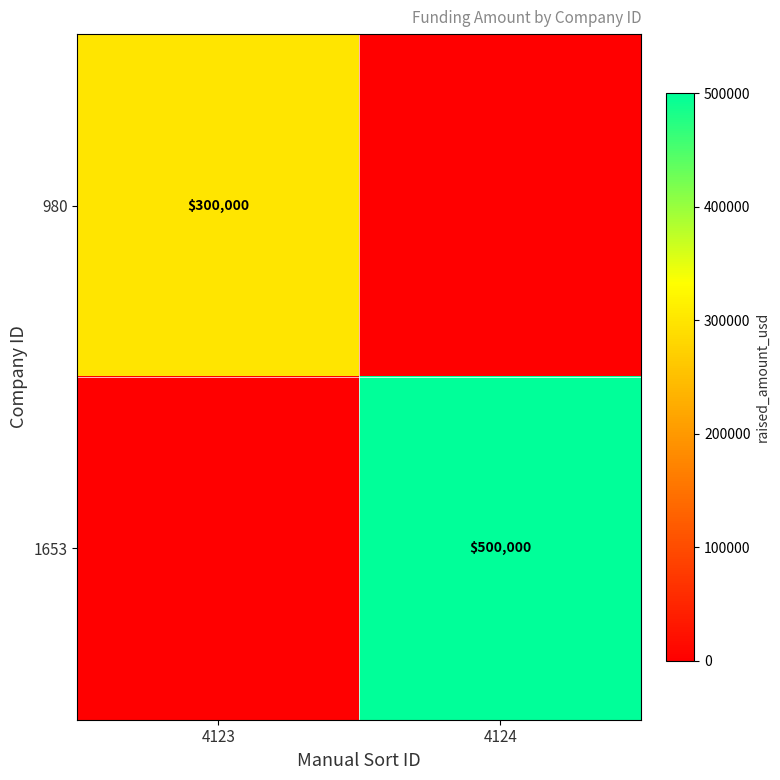

The 1653 series shows 500000 at 4124. True or false?

True